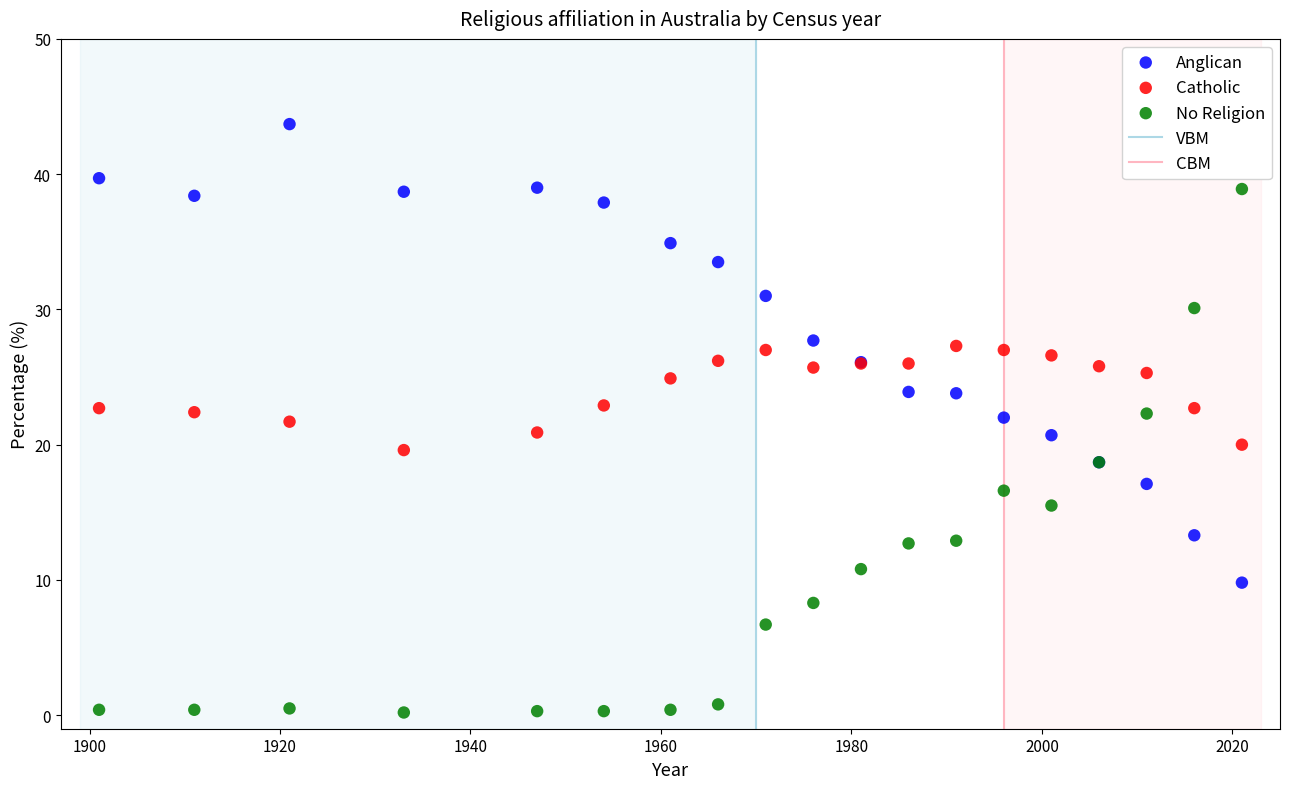

Which series has the largest Y range (max minus min)?

No Religion